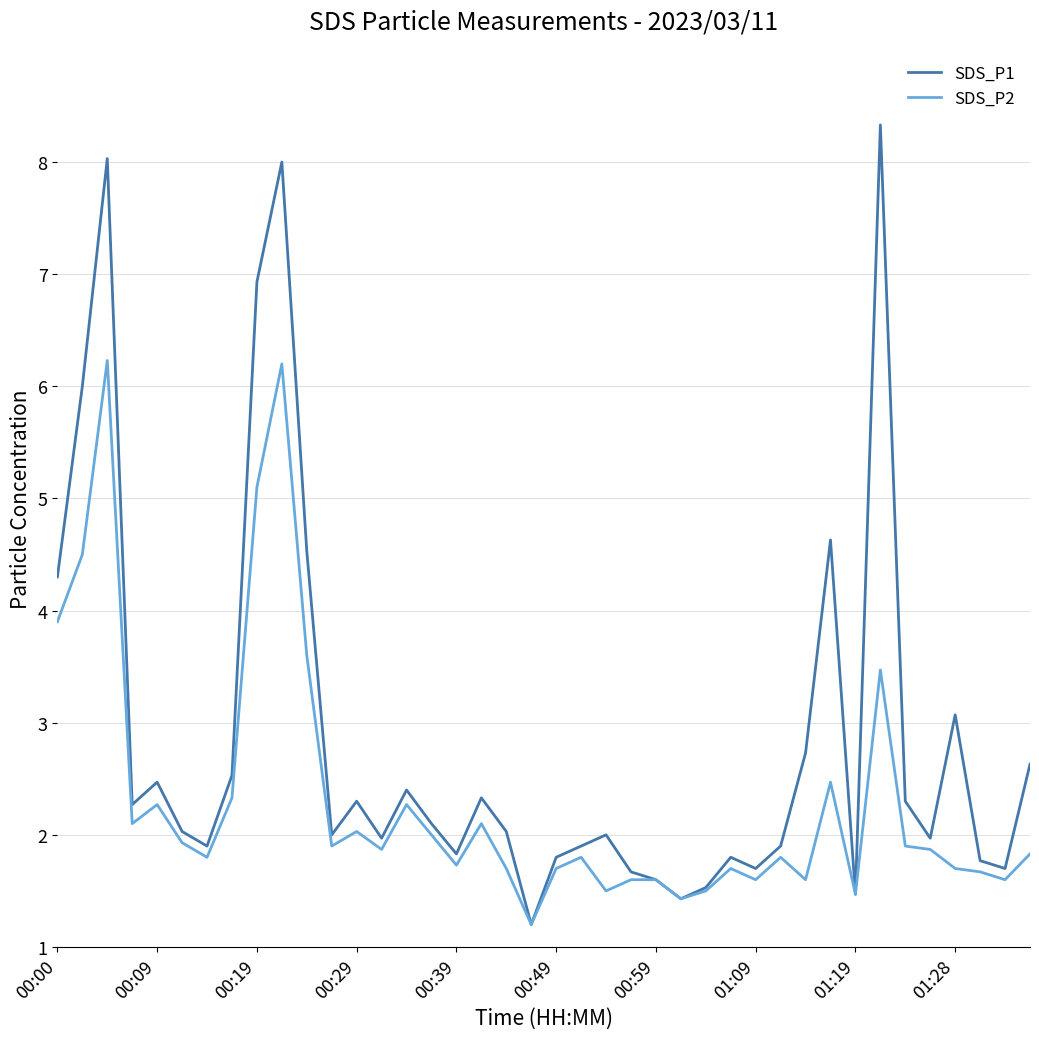

What is the minimum value shown in the chart?

1.2